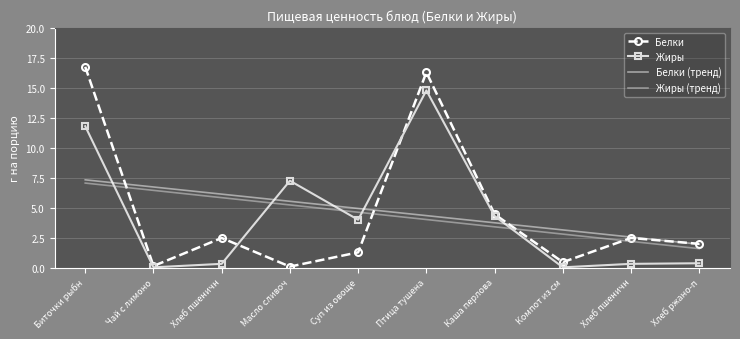

What is the lowest value of the Жиры (тренд) series?

1.6